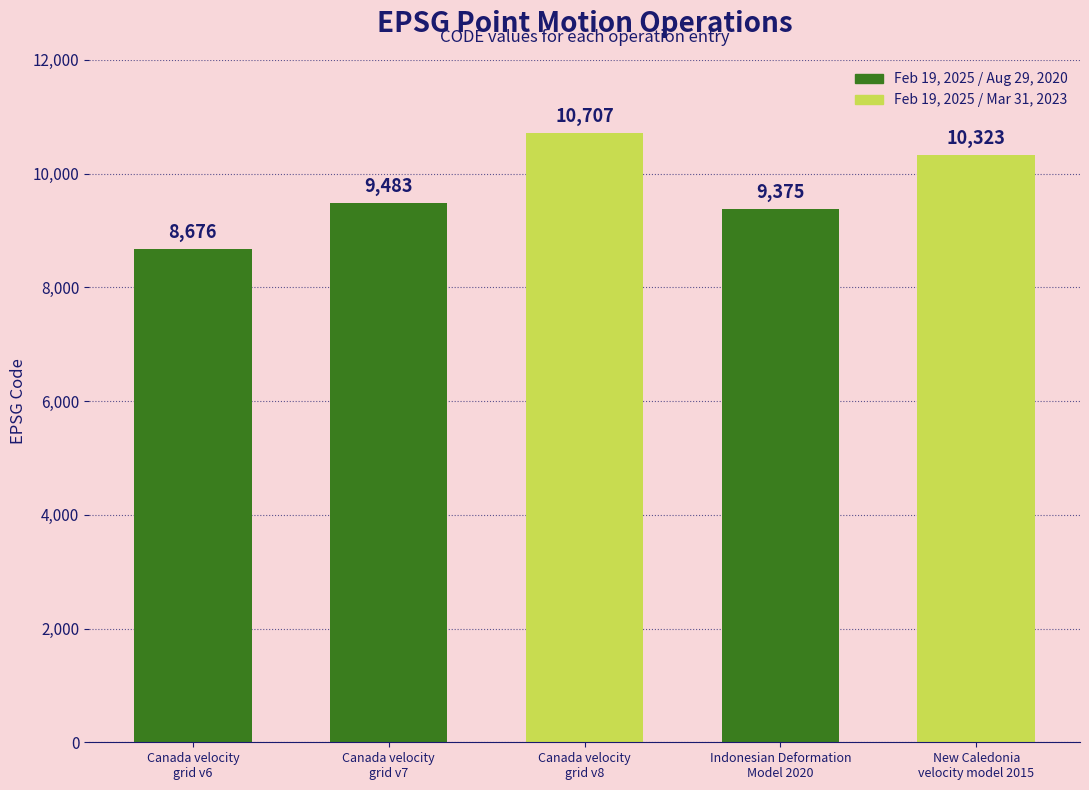

List the labels in order of value, smallest first.

Canada velocity
grid v6, Indonesian Deformation
Model 2020, Canada velocity
grid v7, New Caledonia
velocity model 2015, Canada velocity
grid v8